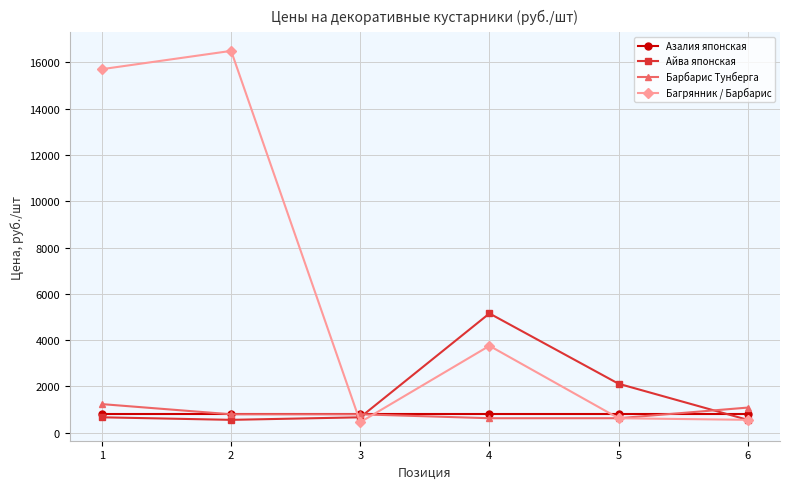

What is the average value of the Айва японская series?

1613